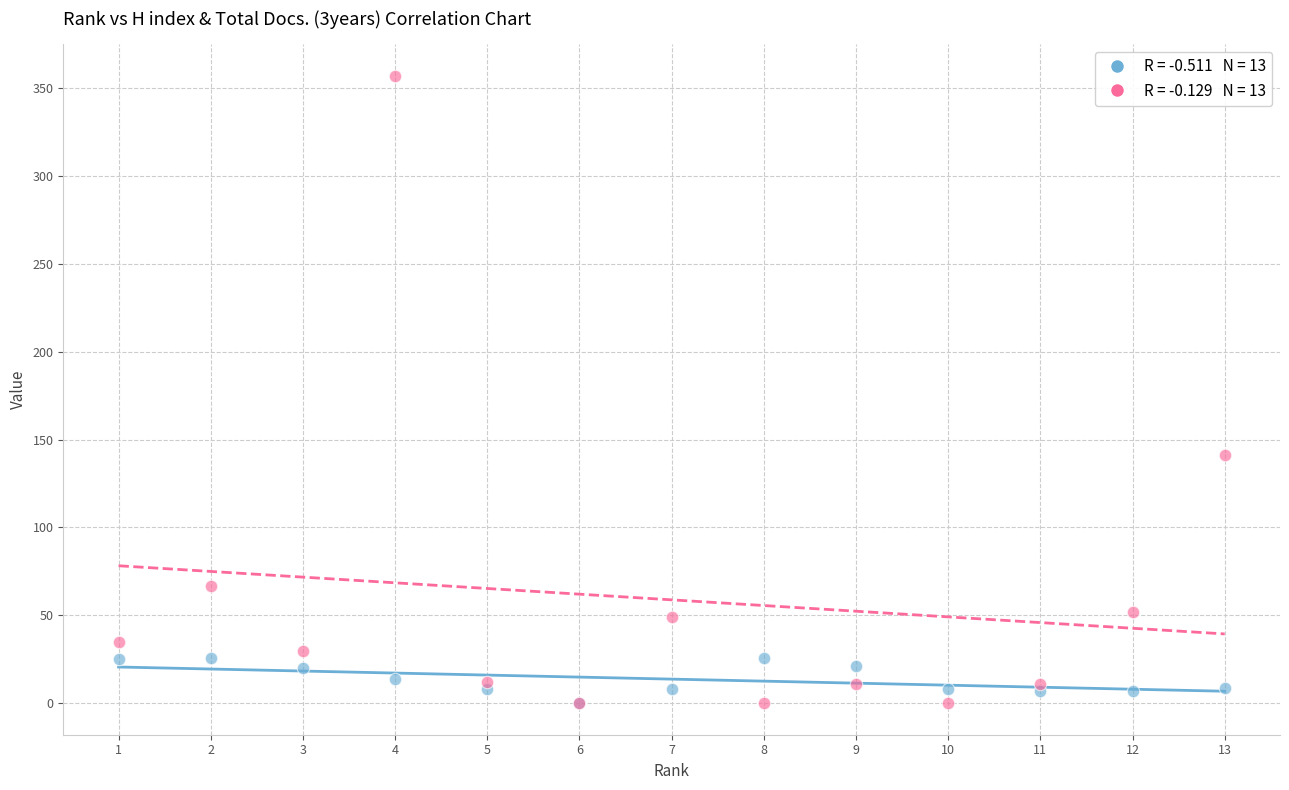

Across all series, what Y value is closest to 178?

141